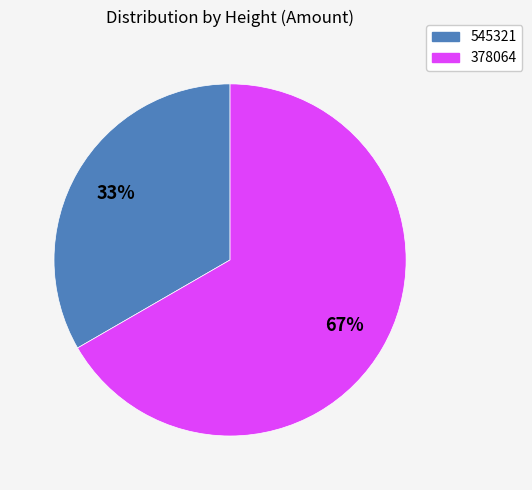

Combined, do 545321 and 378064 account for over 50%?

Yes